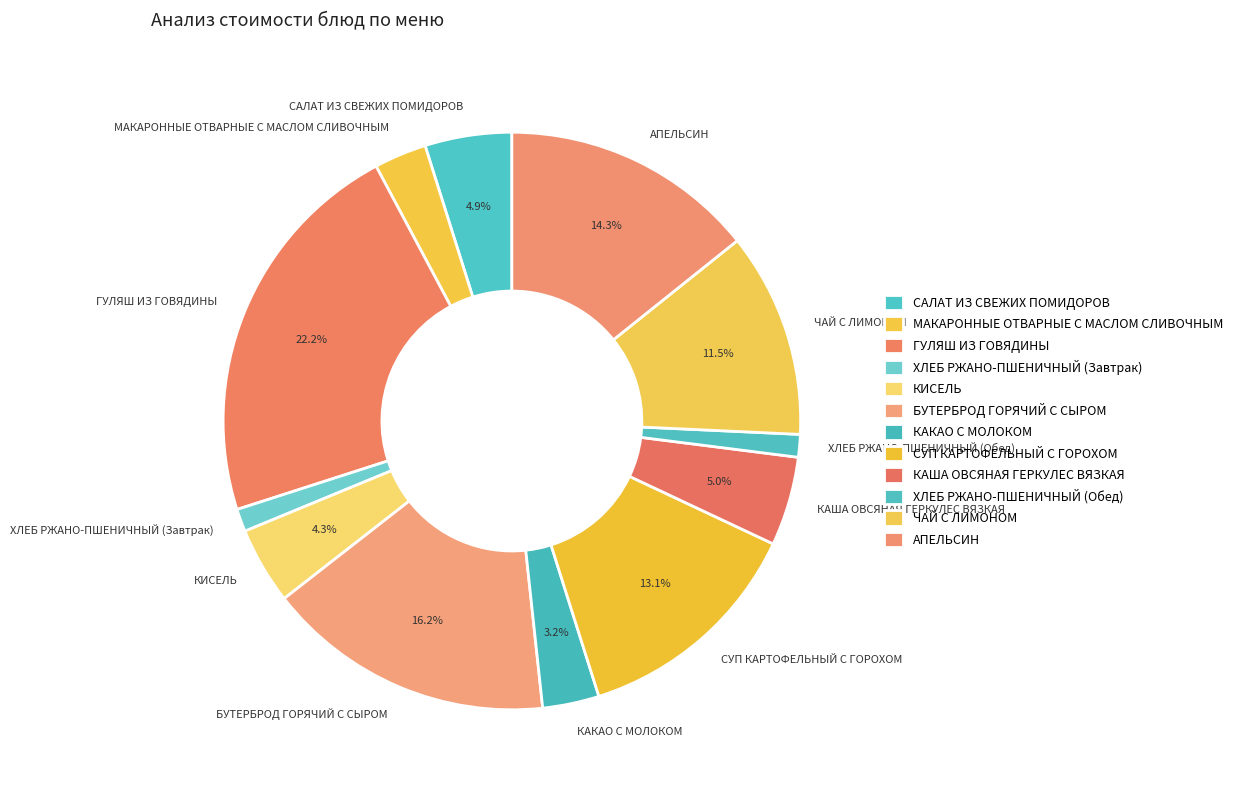

Which category has the biggest portion of the pie?

ГУЛЯШ ИЗ ГОВЯДИНЫ